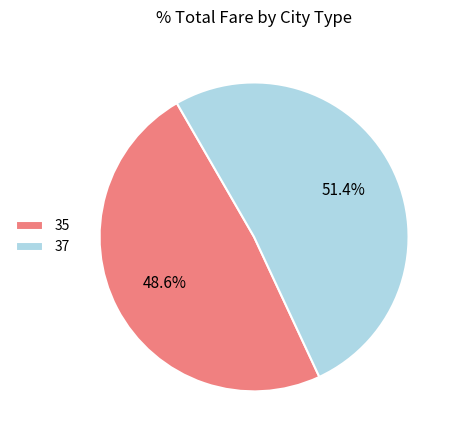

What percentage is the 35 slice, to the nearest percent?

49%